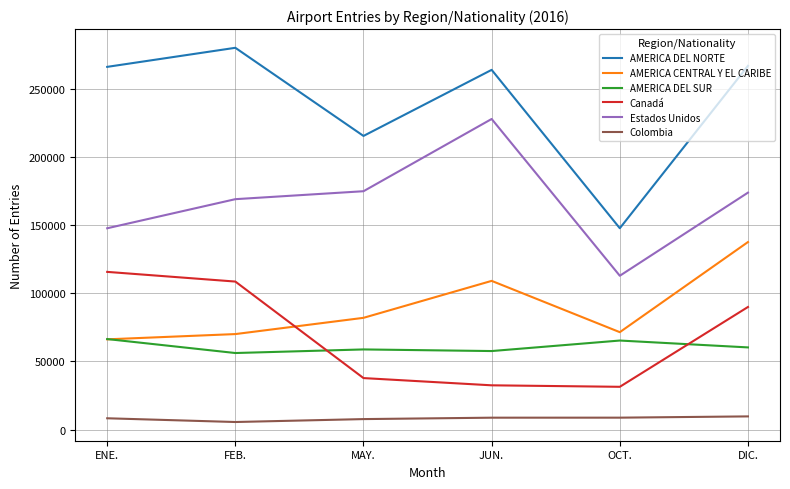

Is it true that Estados Unidos equals 175029 at MAY.?

True